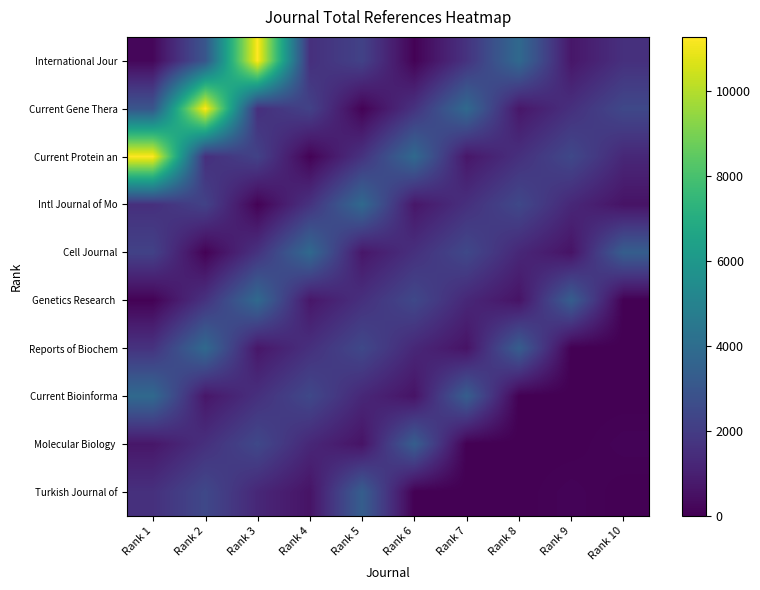

What is the spread (max minus min) of values at Rank 4?

3787